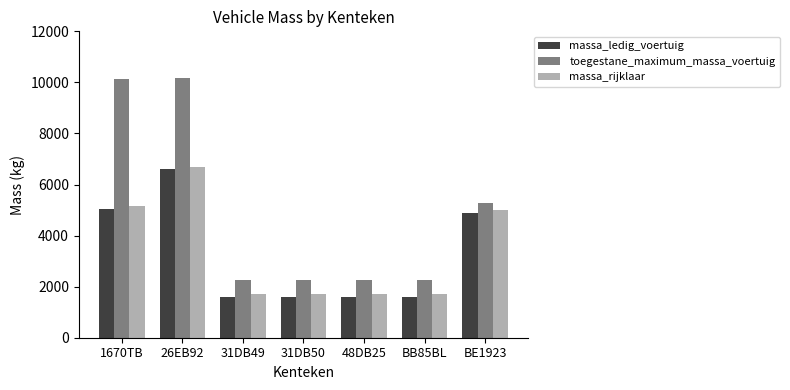

Is it true that massa_ledig_voertuig equals 2432 at BB85BL?

False